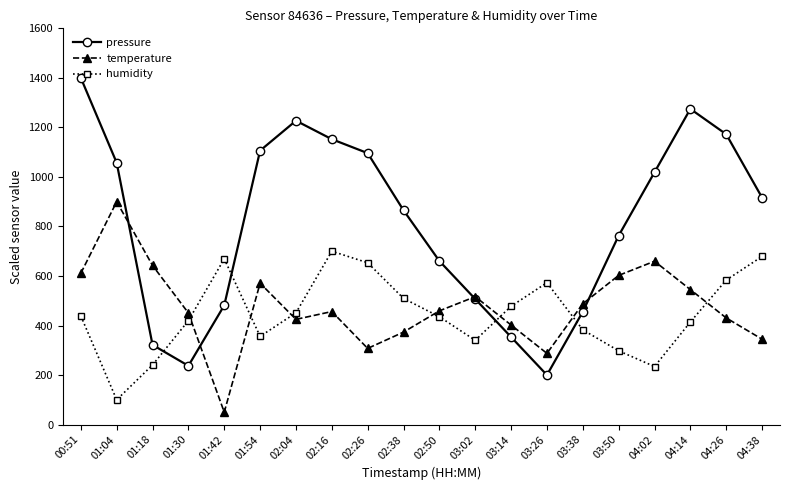

Is it true that humidity equals 730.9 at 04:14?

False